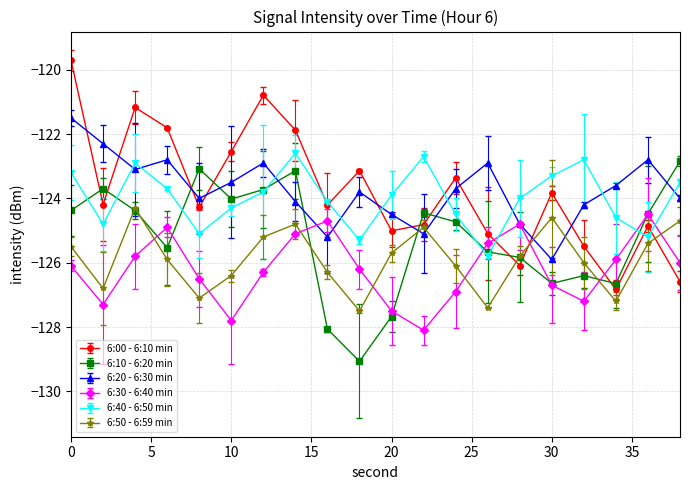

Which label corresponds to the smallest value in the chart?

18